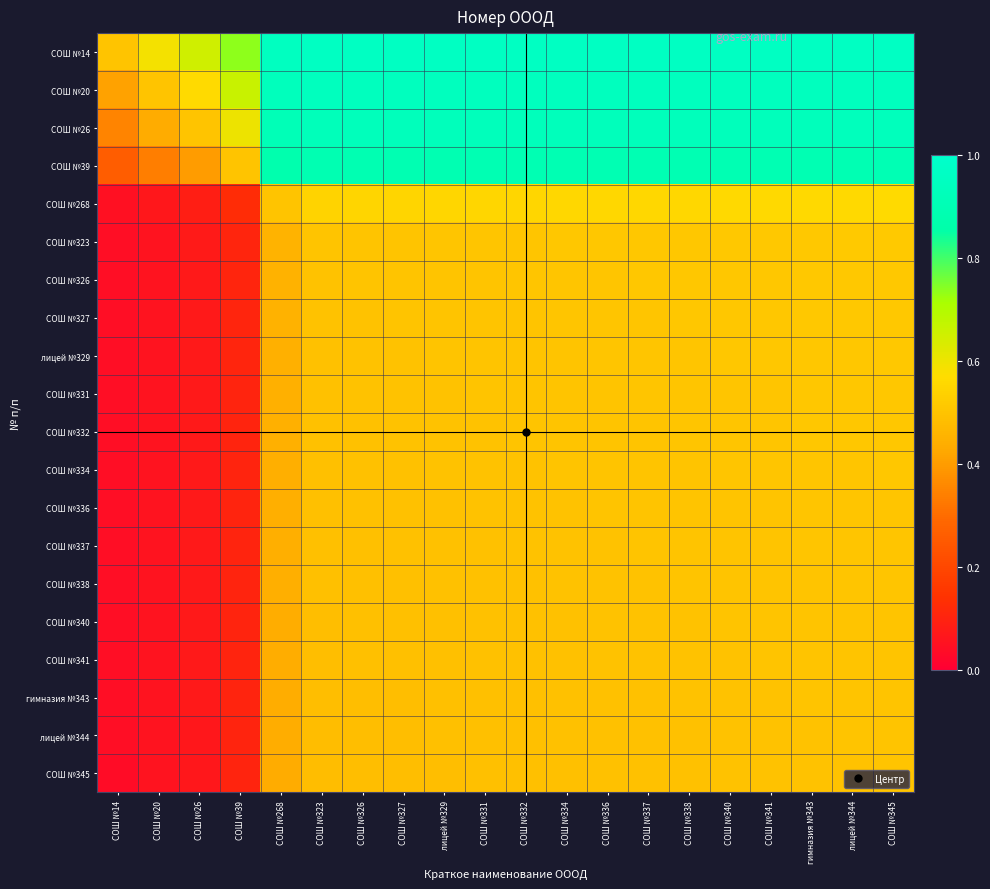

At СОШ №268, list the series in order from largest to smallest.

СОШ №14, СОШ №20, СОШ №26, СОШ №39, СОШ №268, СОШ №323, СОШ №326, СОШ №327, лицей №329, СОШ №331, СОШ №332, СОШ №334, СОШ №336, СОШ №337, СОШ №338, СОШ №340, СОШ №341, гимназия №343, лицей №344, СОШ №345